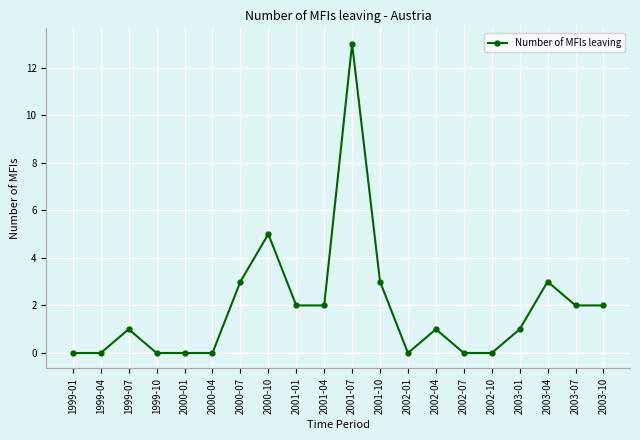

Reading left to right, list all the values displayed in this chart.

1999-01=0	1999-04=0	1999-07=1	1999-10=0	2000-01=0	2000-04=0	2000-07=3	2000-10=5	2001-01=2	2001-04=2	2001-07=13	2001-10=3	2002-01=0	2002-04=1	2002-07=0	2002-10=0	2003-01=1	2003-04=3	2003-07=2	2003-10=2